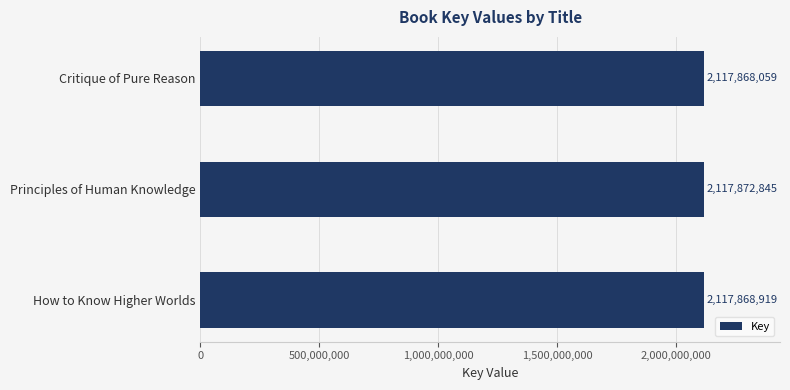

Reading top to bottom, list all the values displayed in this chart.

Critique of Pure Reason=2117868059	Principles of Human Knowledge=2117872845	How to Know Higher Worlds=2117868919